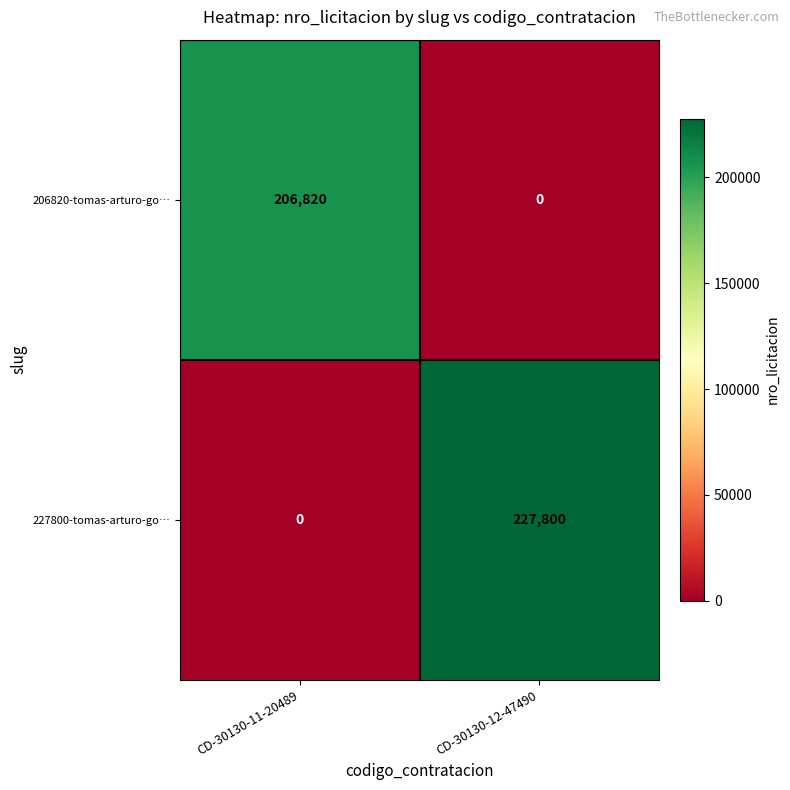

Reading left to right, transcribe all the data shown in this chart.

206820-tomas-arturo-go…: 206820	0
227800-tomas-arturo-go…: 0	227800